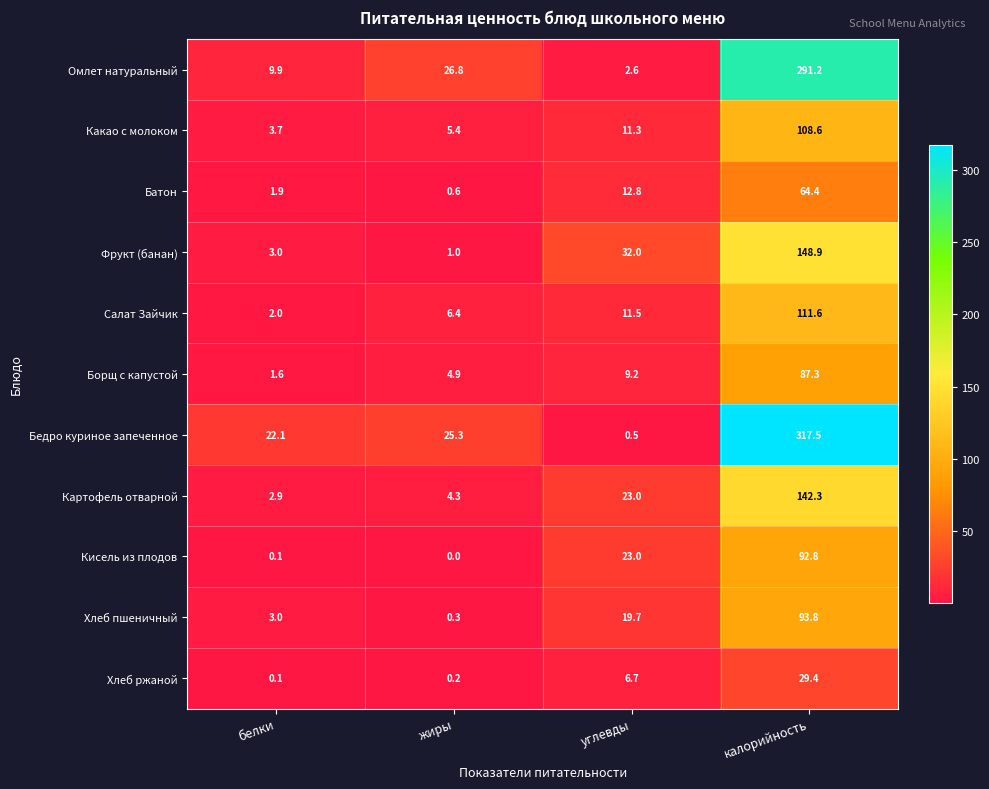

Where is Хлеб ржаной nearest to the value 14?

углевды